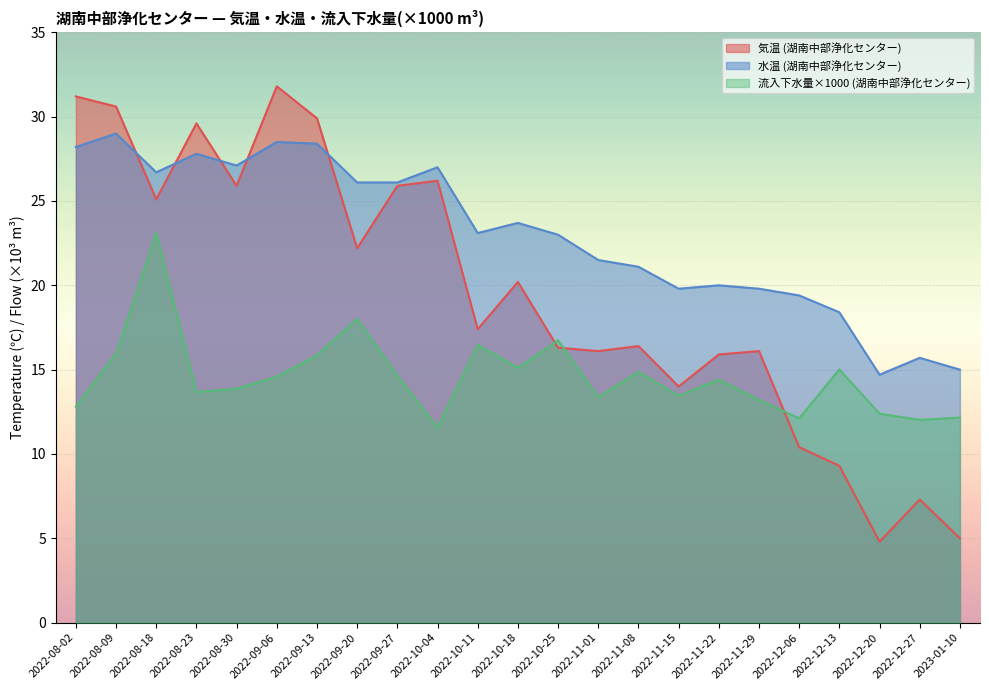

What is the spread (max minus min) of values at 2022-12-27?

8.4